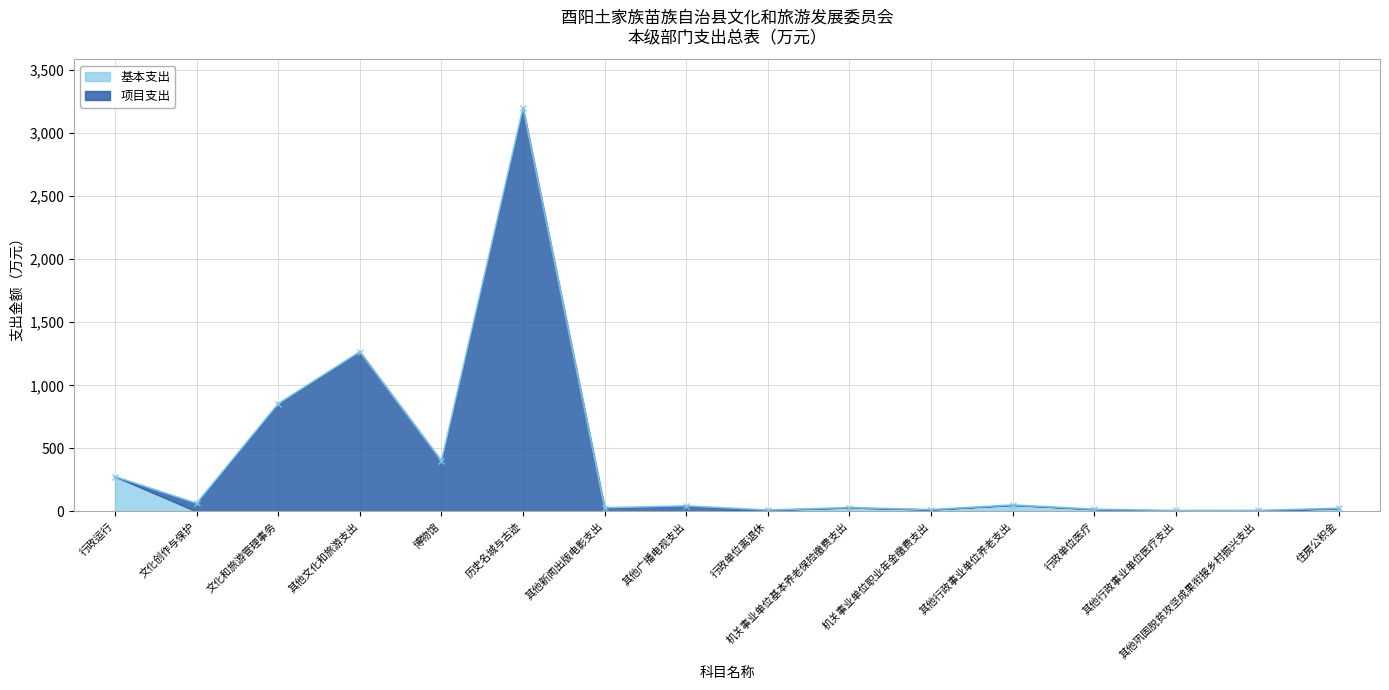

What is the approximate value at 博物馆?

401.0